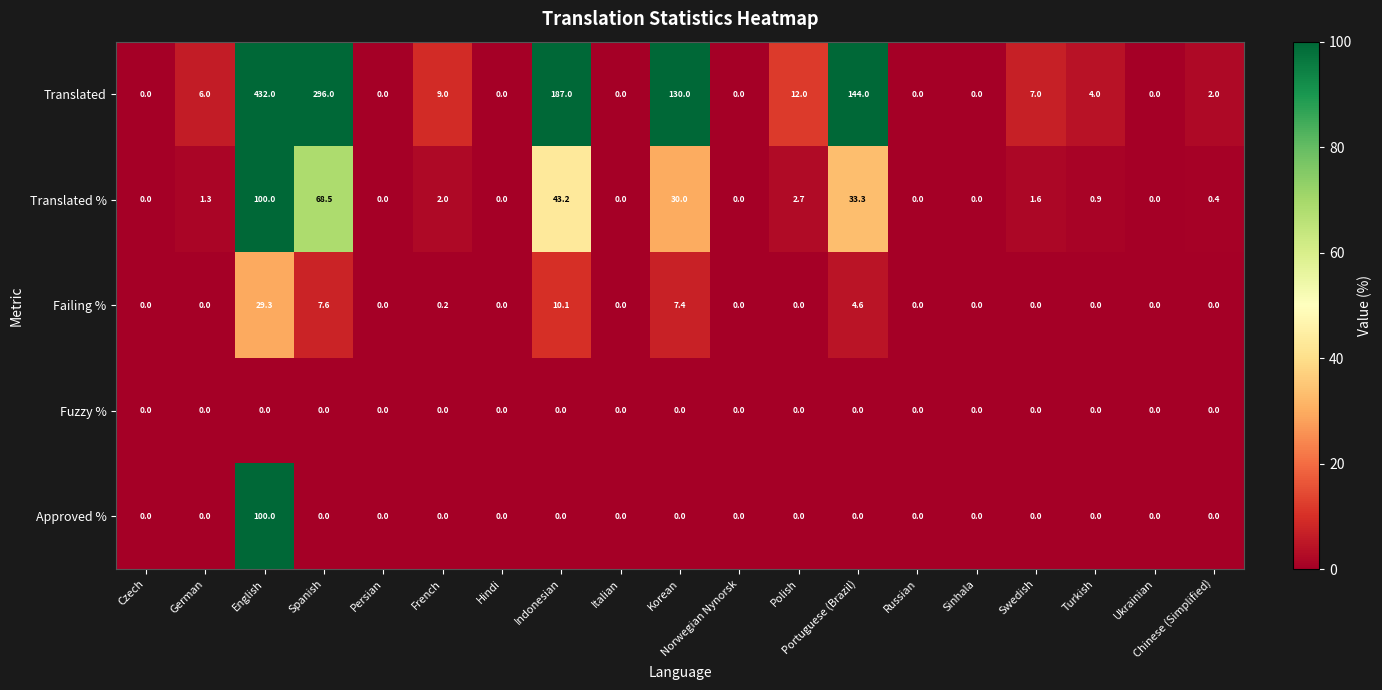

Count the number of categories in the chart.

19